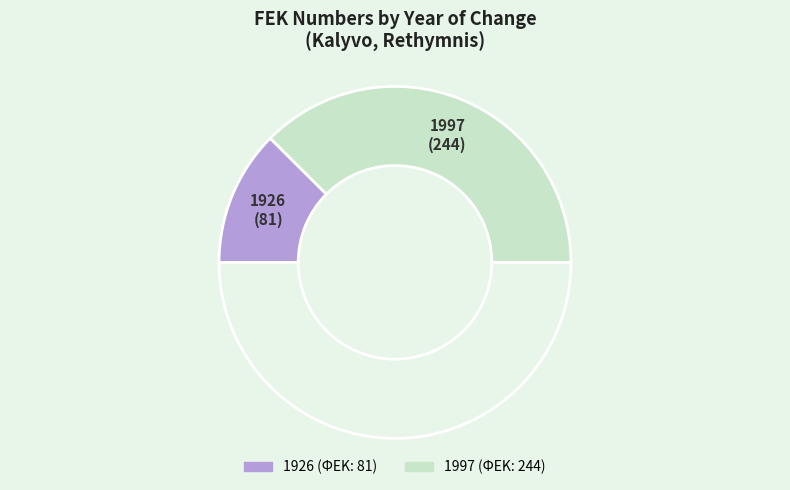

Which slice is the smallest?

1926